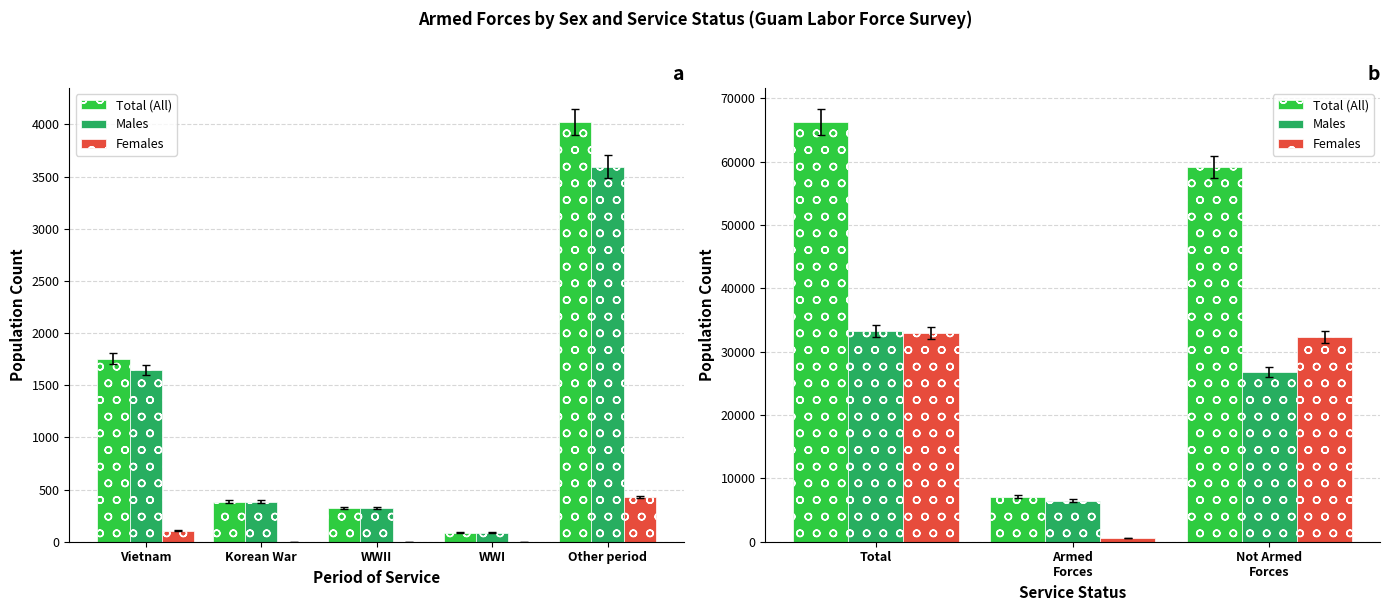

What is the maximum value for Females?

32977